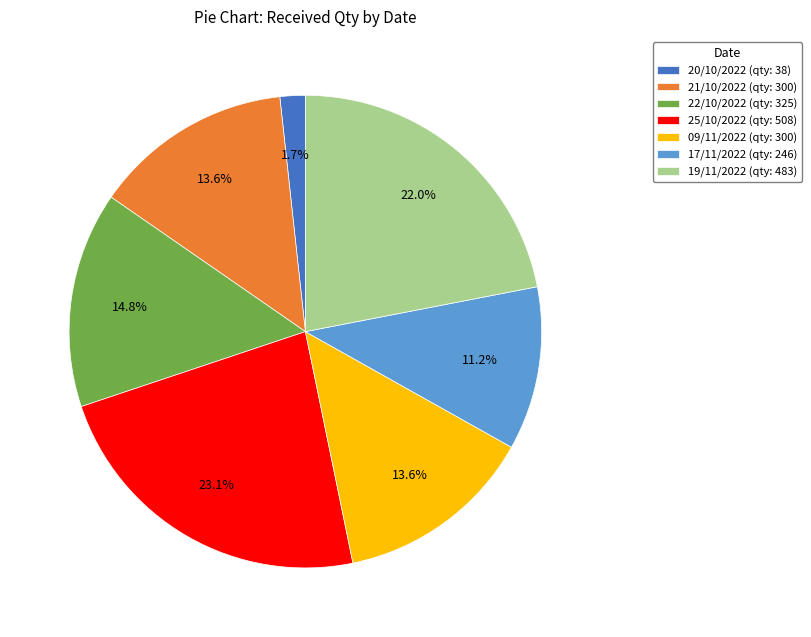

To the nearest percent, what is the difference between the largest and smallest slice percentages?

21%